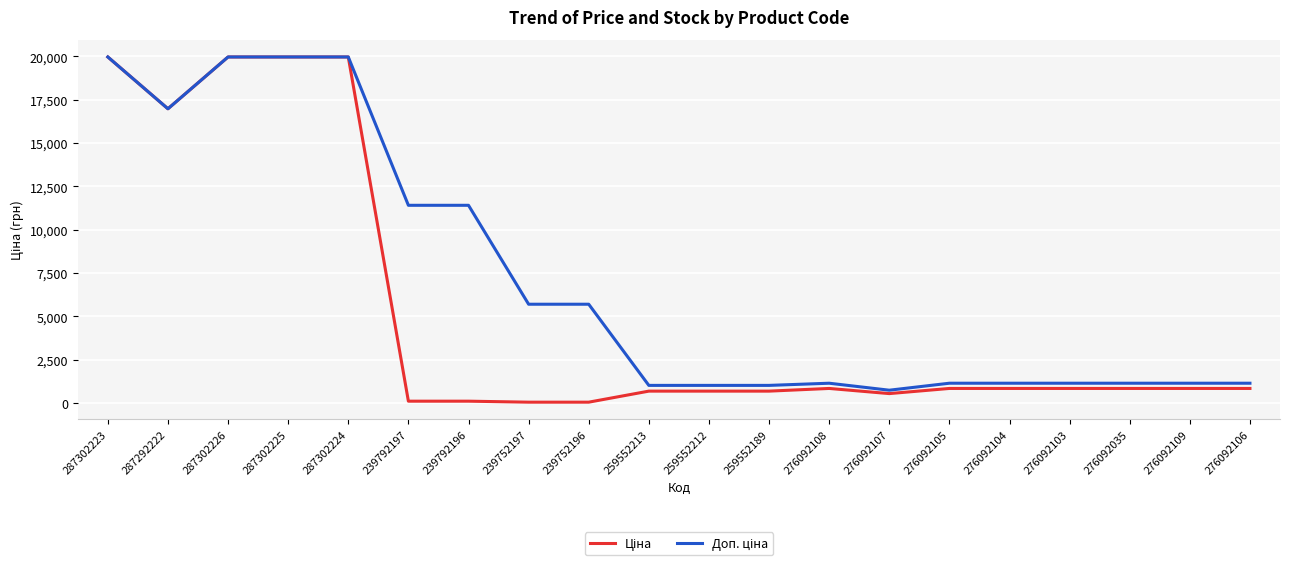

What is the greatest value displayed?

19964.2